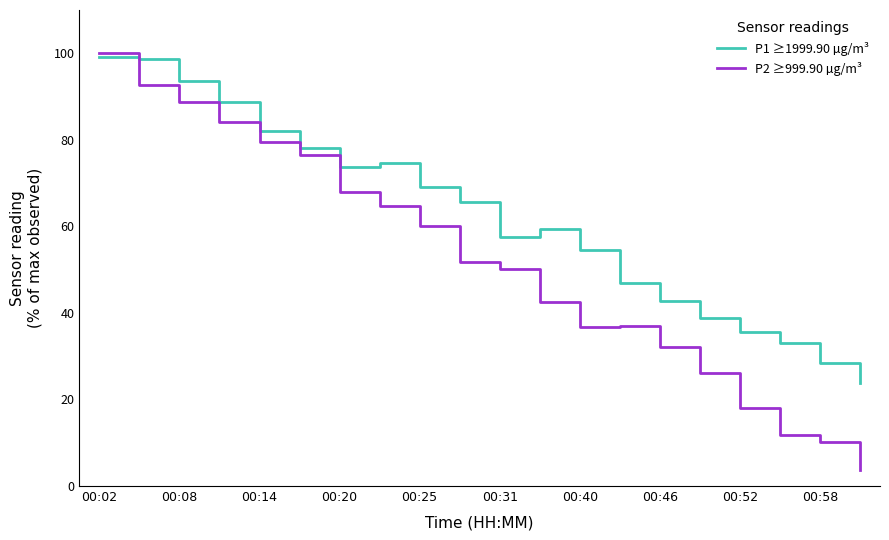

What is the lowest value of the P2 ≥999.90 µg/m³ series?

3.6